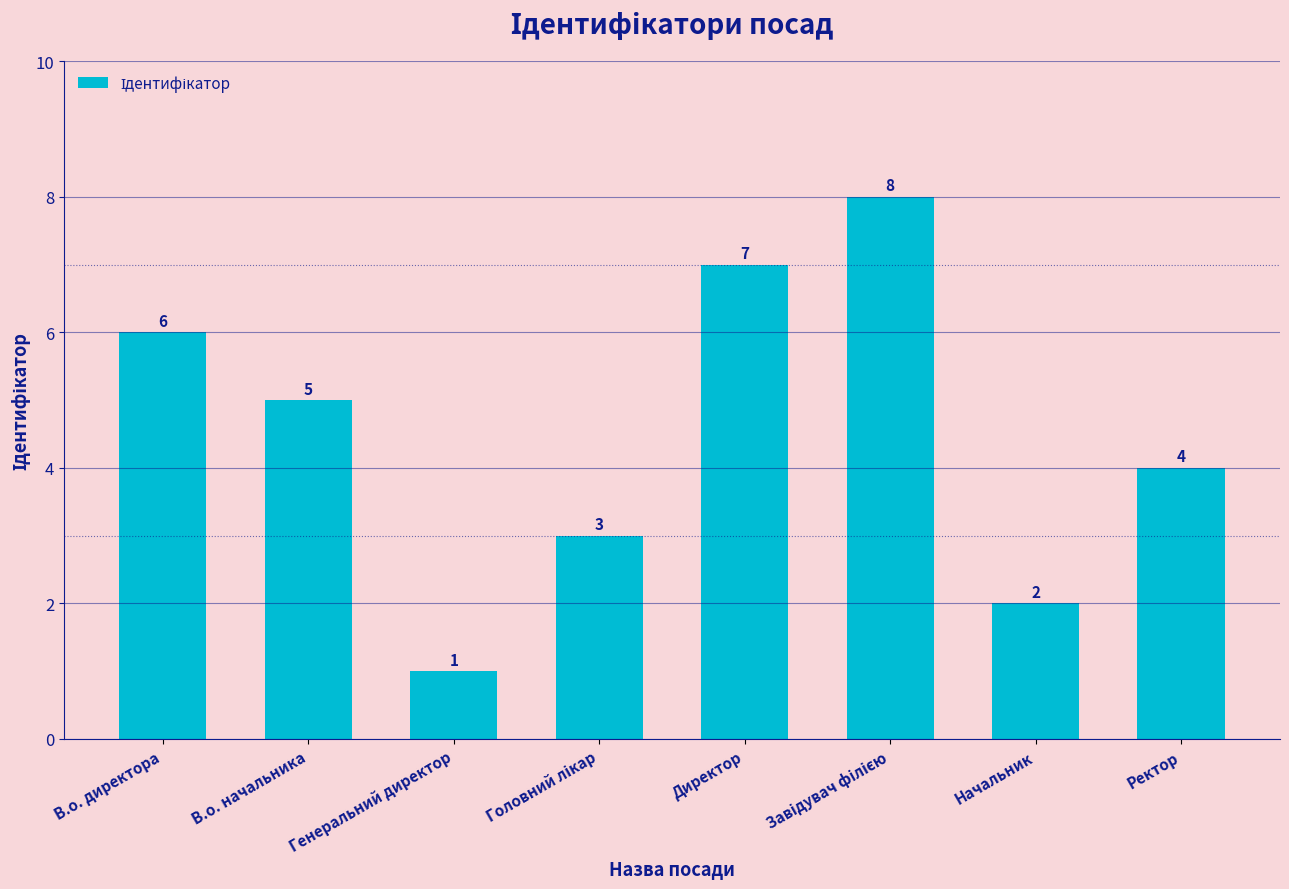

What is the value of the 1st bar from the left?

6